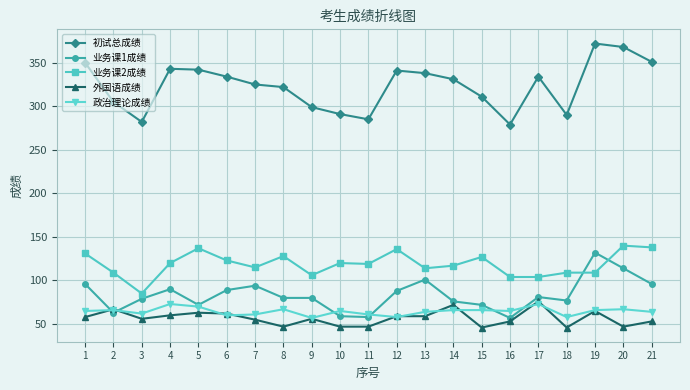

True or false: 外国语成绩 has more than 2 points higher than both neighbors.

True